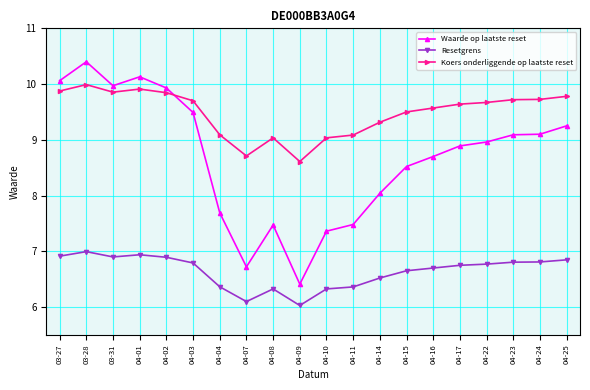

True or false: Resetgrens and Koers onderliggende op laatste reset cross at least once.

False